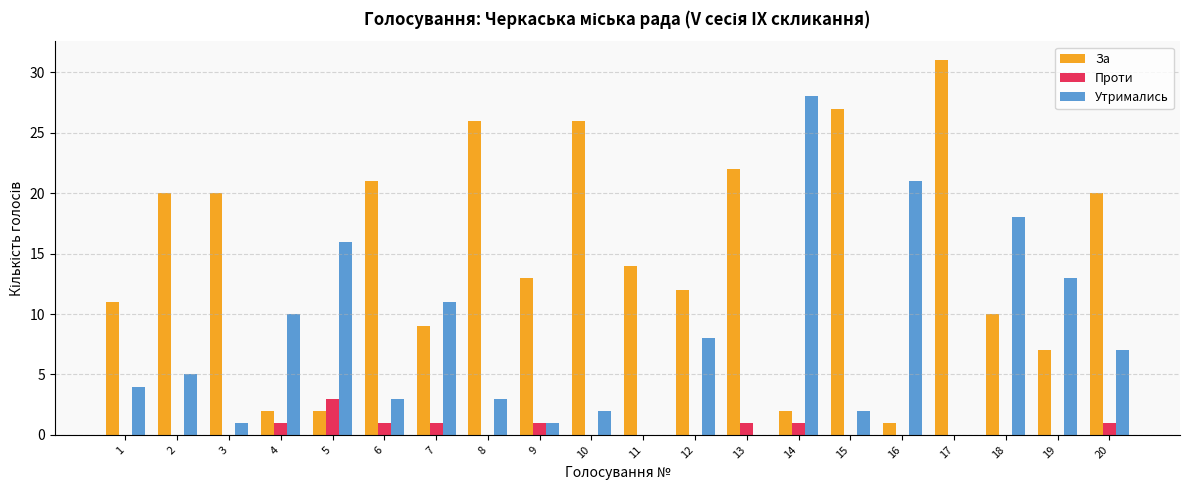

Which series has the largest total across all categories?

За